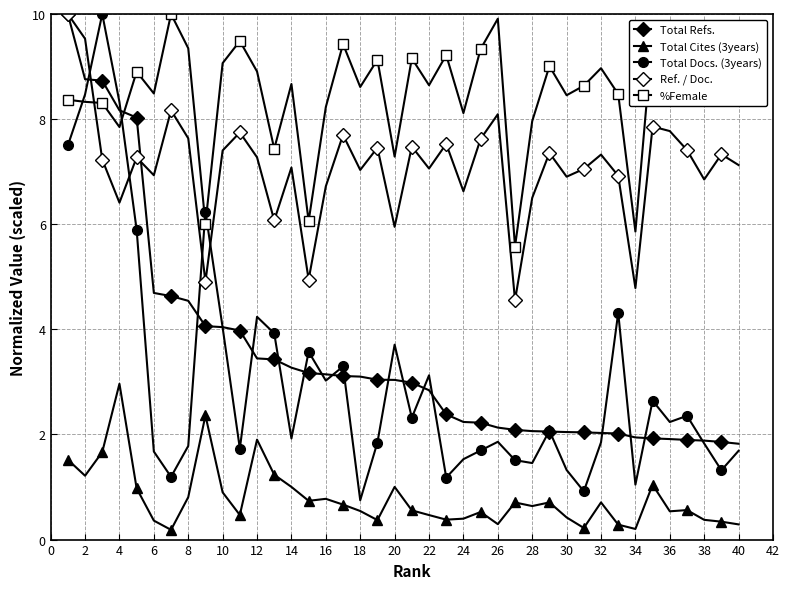

How many lines are shown in the chart?

5